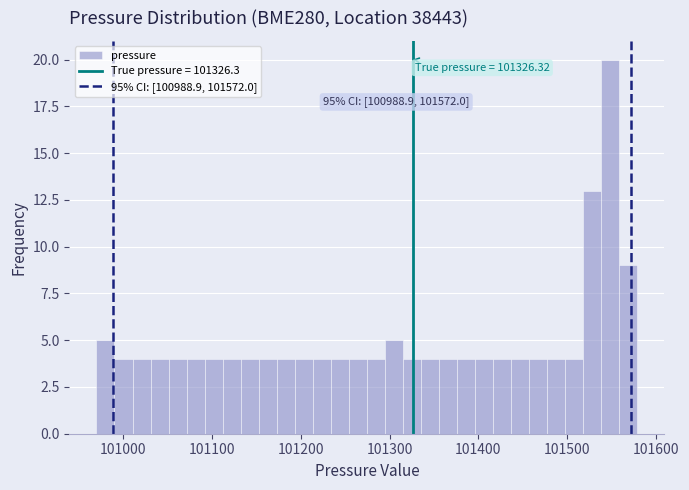

Around what value on the x-axis is the tallest bar? Give the approximate position of its centre, as read against the axis.

101550